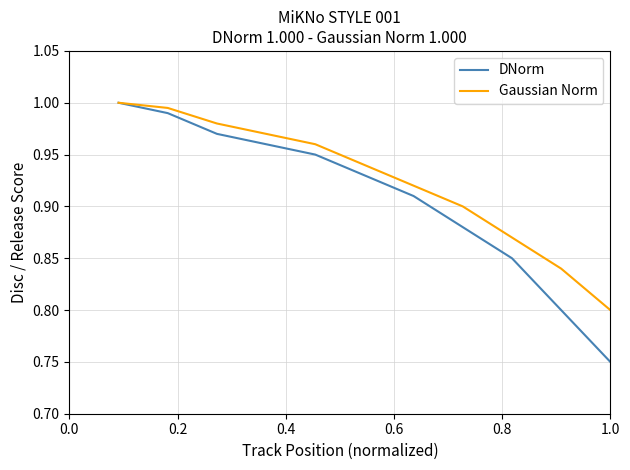

List the series in order of their overall mean, highest first.

Gaussian Norm, DNorm